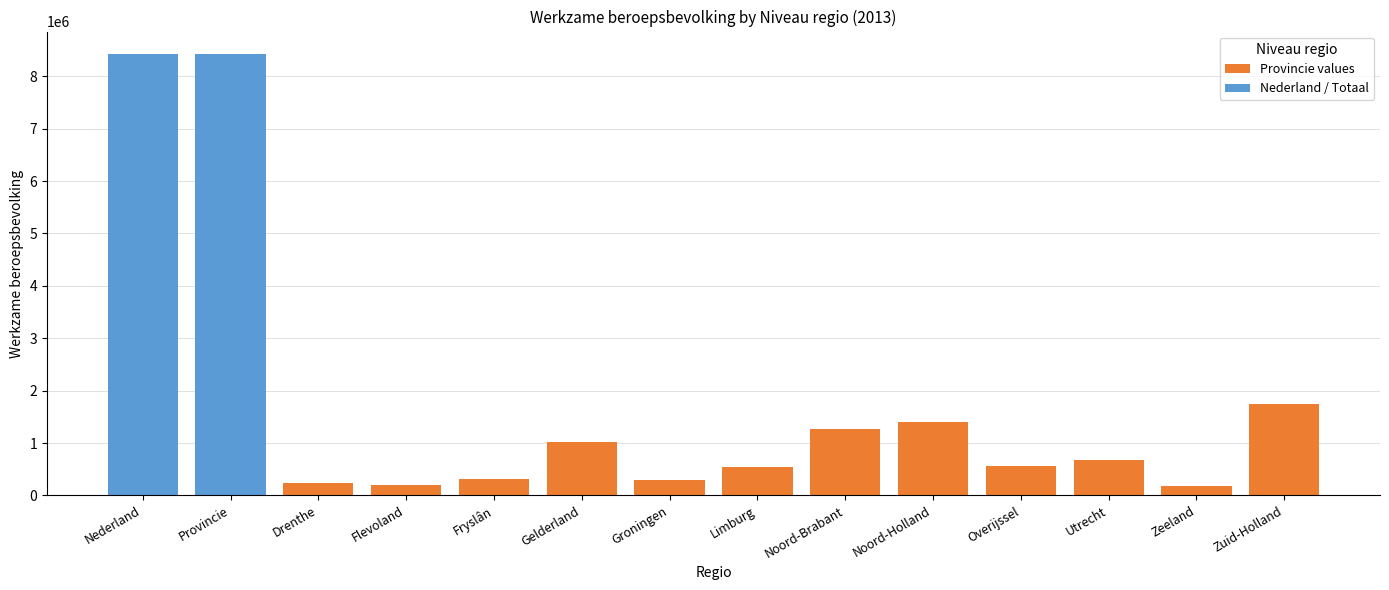

What is the sum of all Provincie values values?

8433000